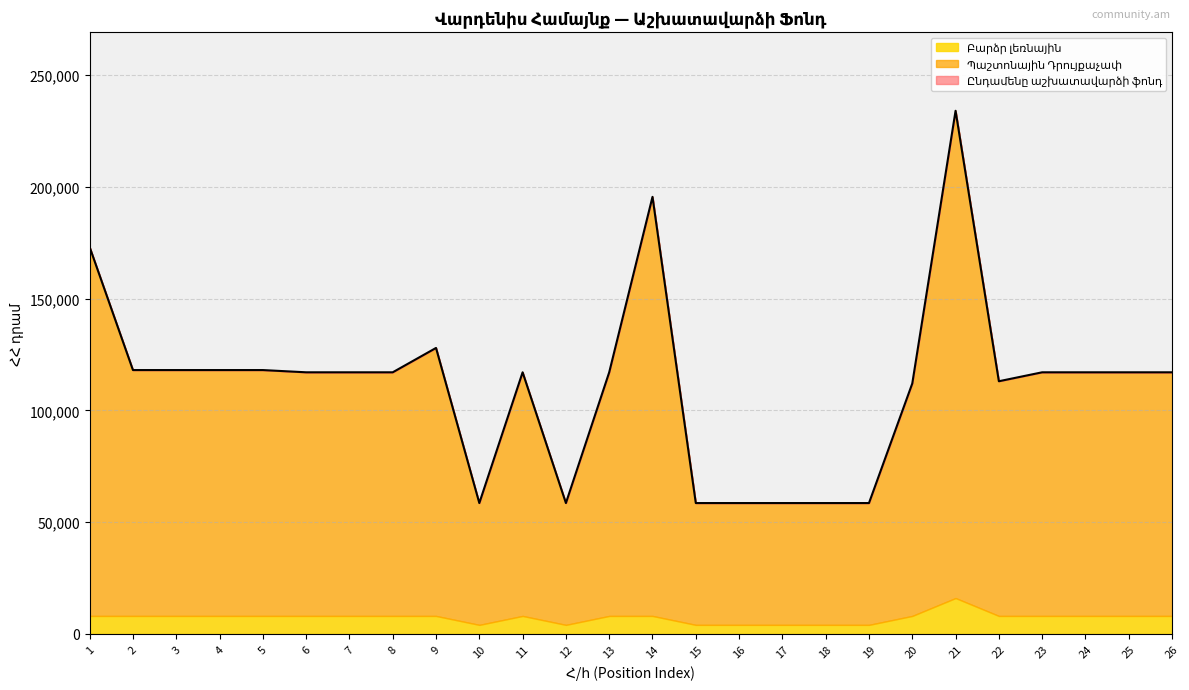

What is the sum of the Ընդամենը աշխատավարձի ֆոնդ values at 1 and 5?

291000